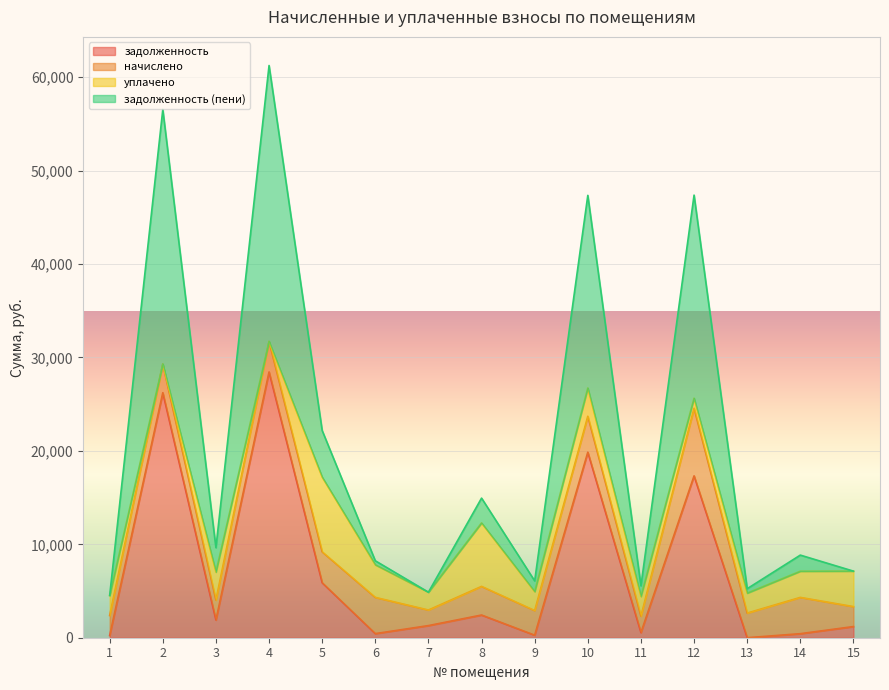

At which category does задолженность reach its first local peak?

2